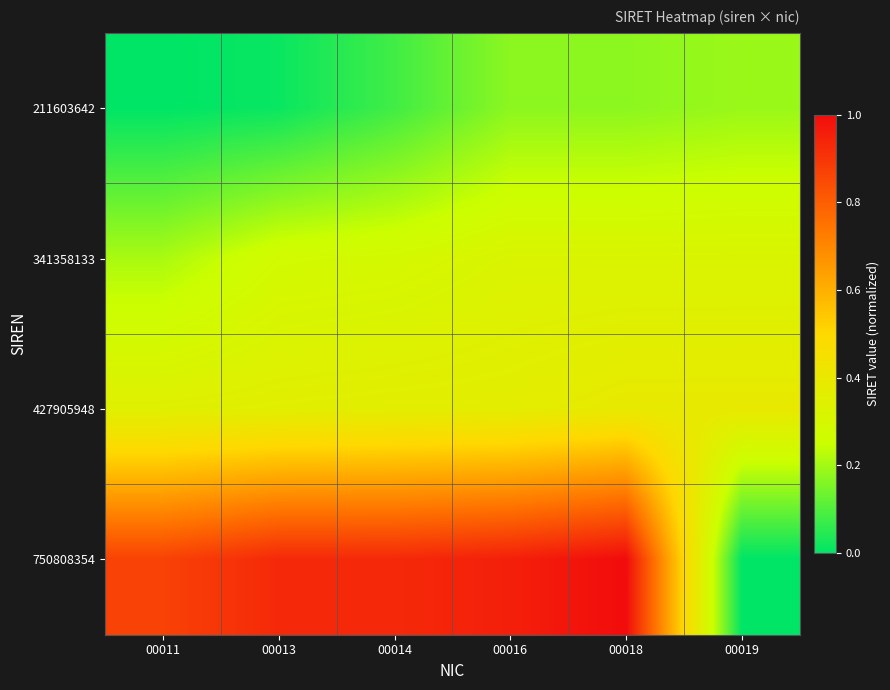

Rank the series by their maximum value, from highest to lowest.

750808354, 427905948, 341358133, 211603642